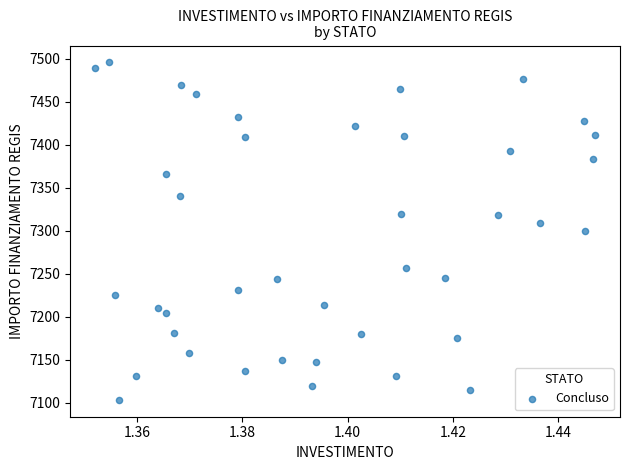

What is the range of Y values (max minus min)?

392.5